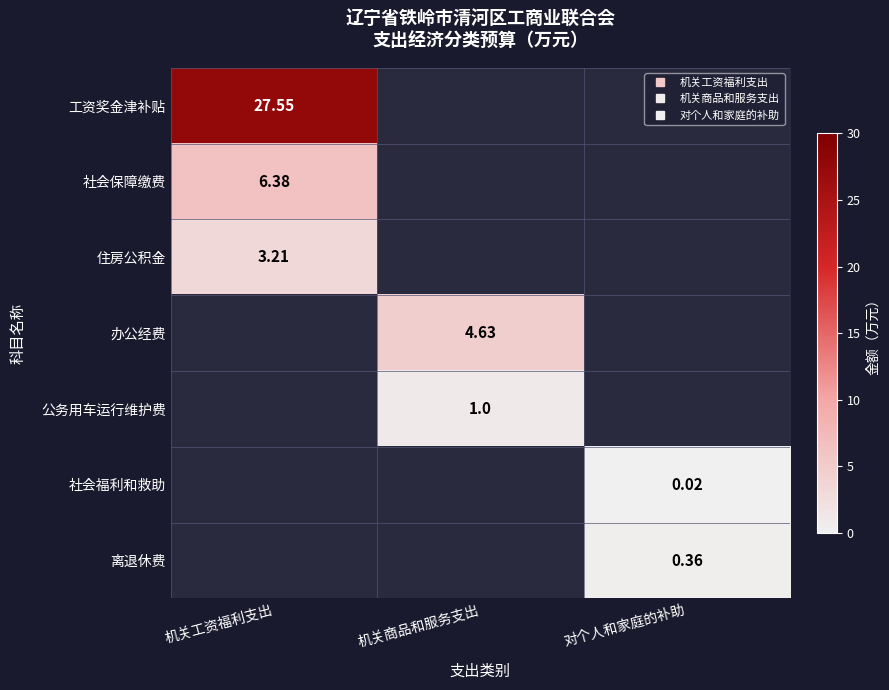

Is the value of 社会福利和救助 at 机关工资福利支出 greater than the value of 公务用车运行维护费 at 对个人和家庭的补助?

No